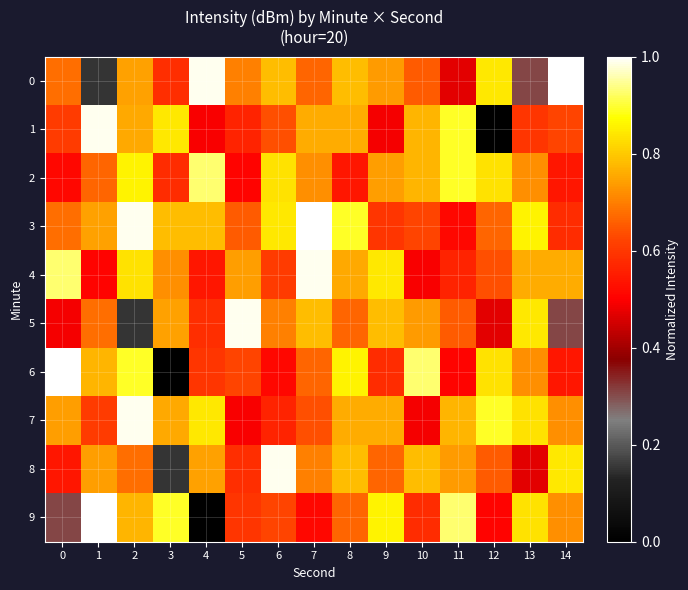

List the series in order of their peak value, highest first.

0, 3, 6, 9, 1, 4, 7, 5, 8, 2